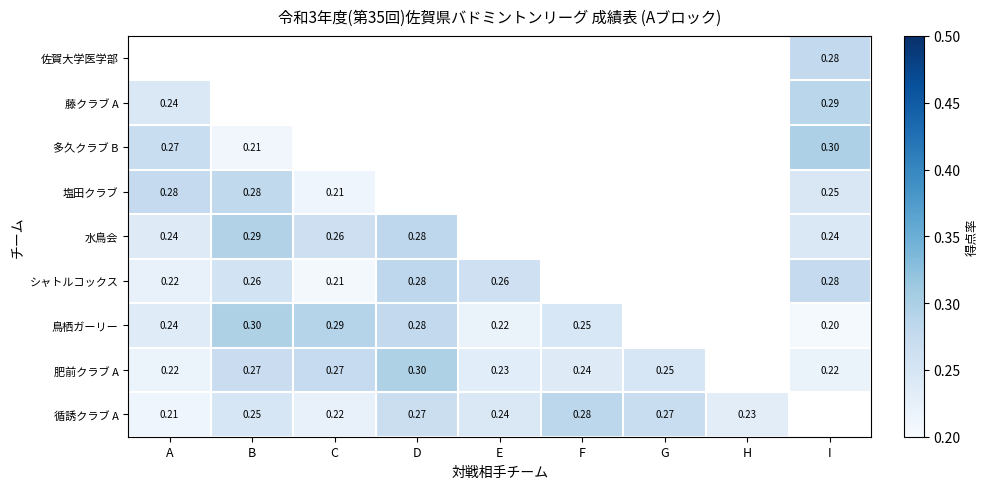

True or false: シャトルコックス has a value of 0.1 at C.

False